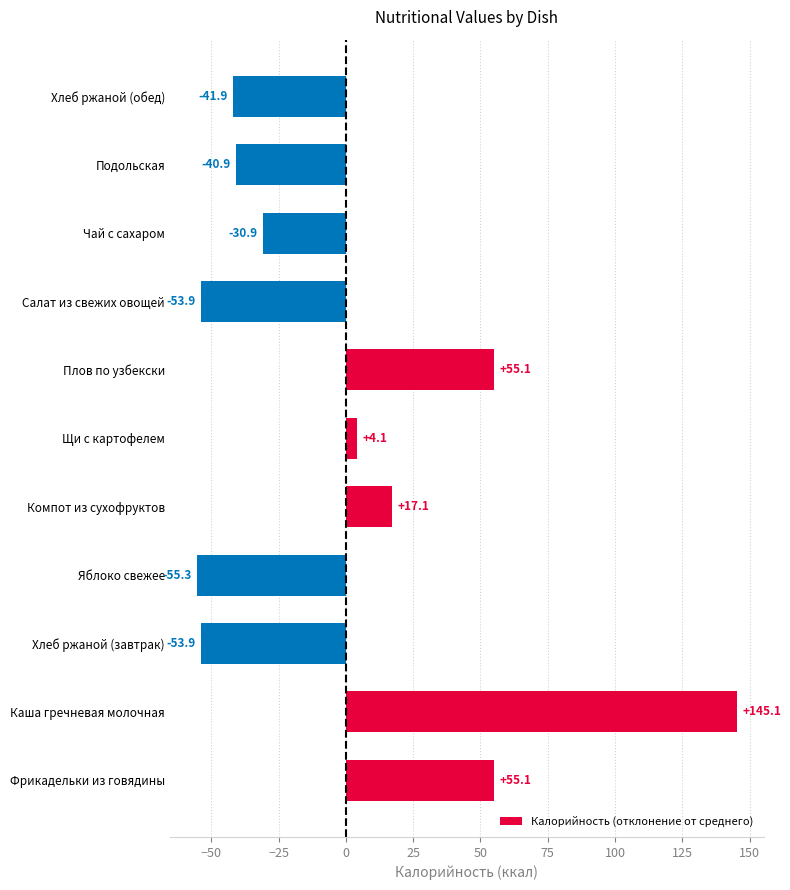

What is the difference between the values at Хлеб ржаной (обед) and Фрикадельки из говядины?

97.0